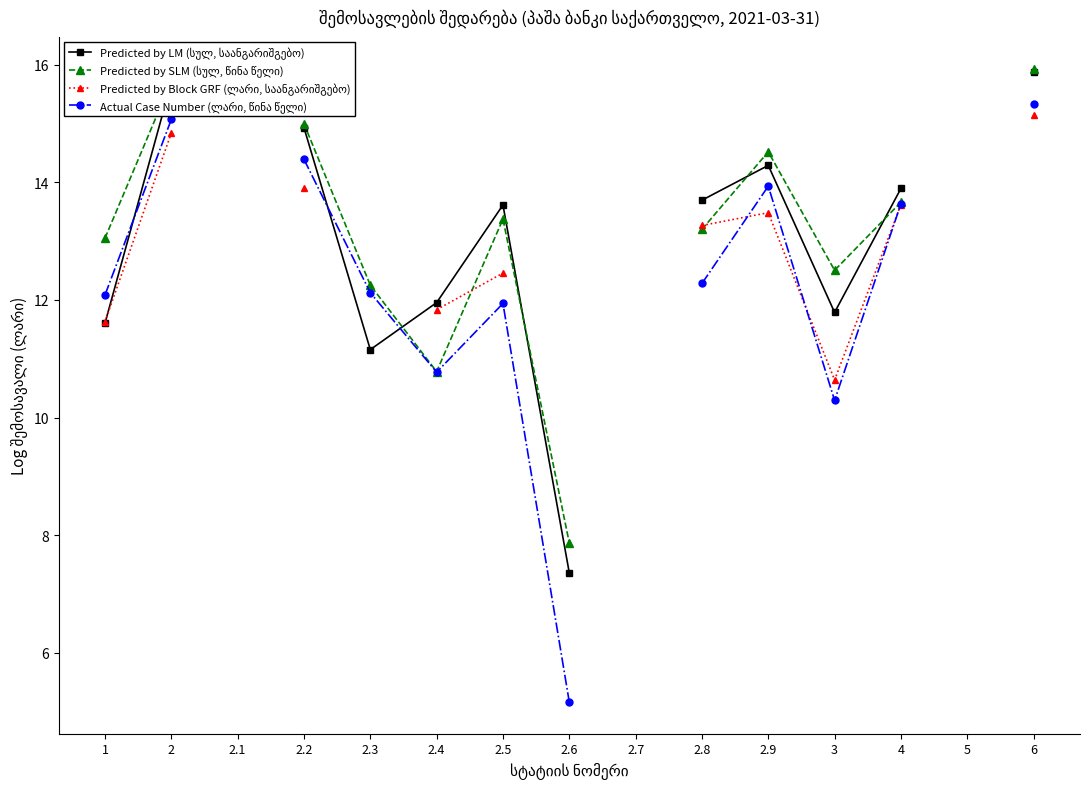

What is the spread (max minus min) of values at 2.3?

1.1